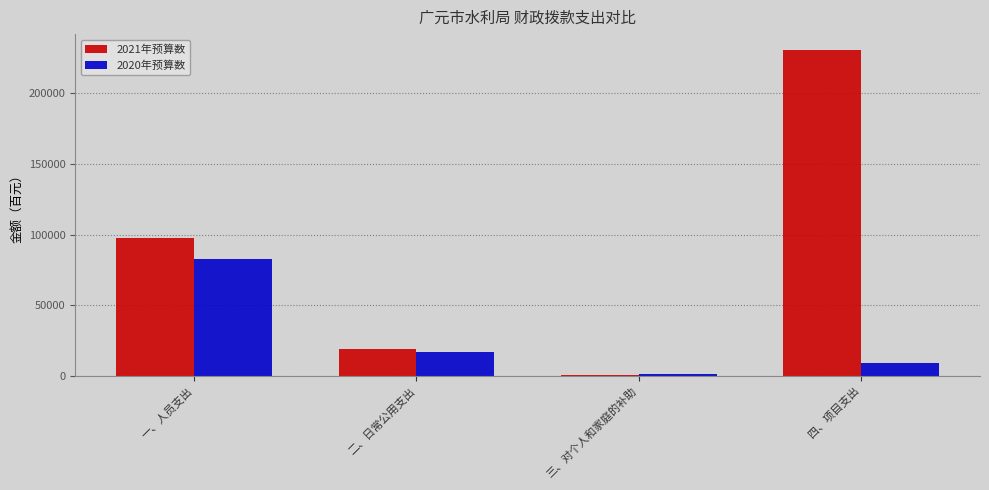

What are all the series names shown in the legend?

2021年预算数, 2020年预算数